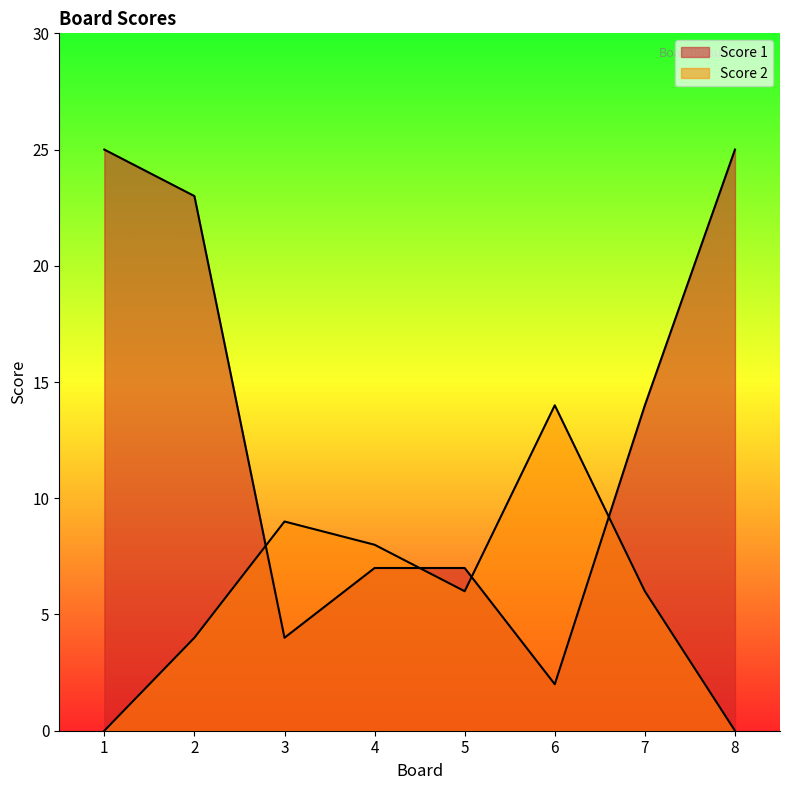

Does the chart display data point markers on the line(s)?

No